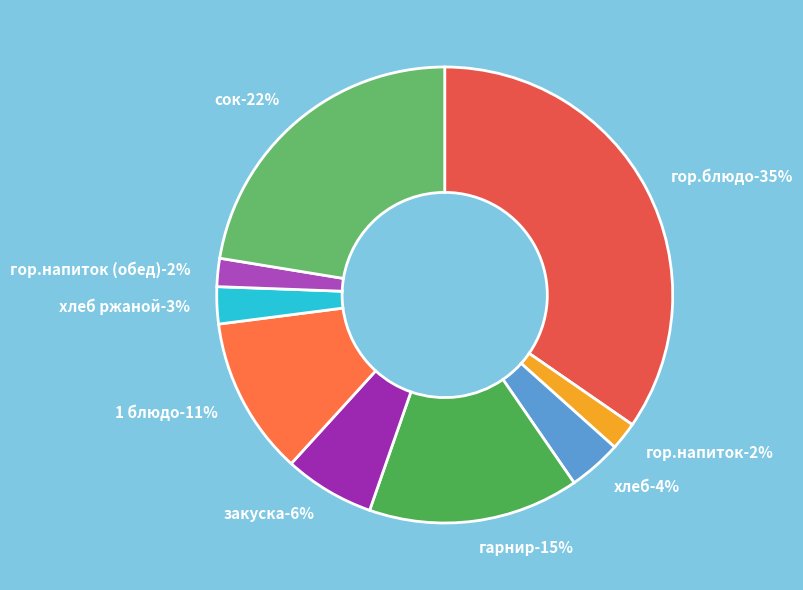

To the nearest percent, what is the difference between the хлеб ржаной and гор.напиток (обед) slice percentages?

1%